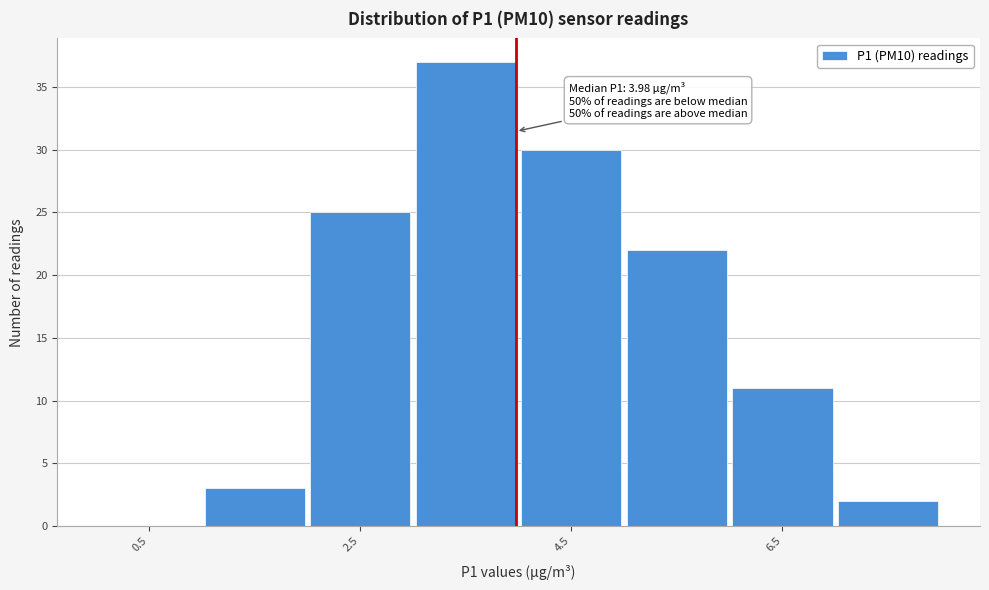

Over which range of the x-axis is the bar tallest?

3 to 4